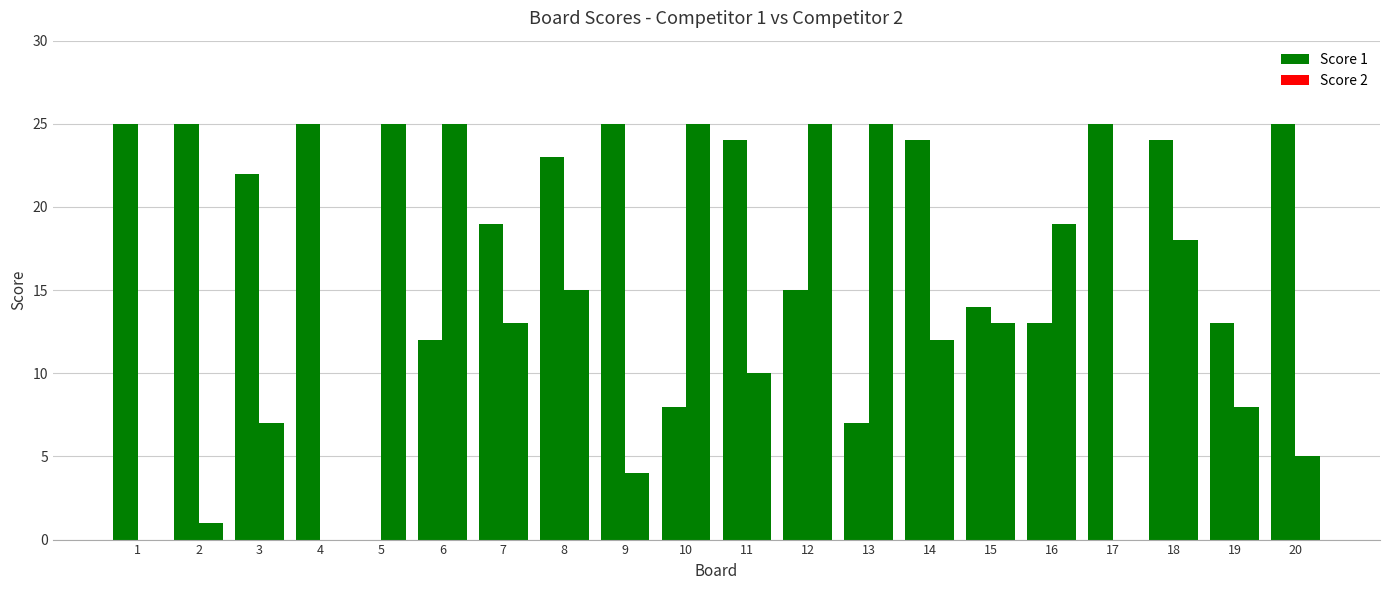

Are the bars horizontal?

No